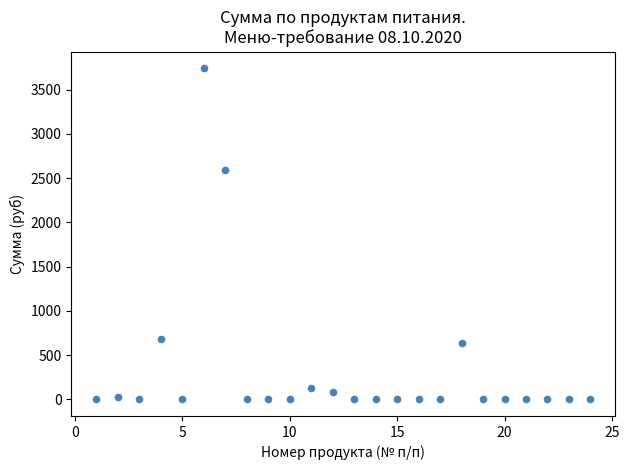

What is the range of Y values (max minus min)?

3739.3